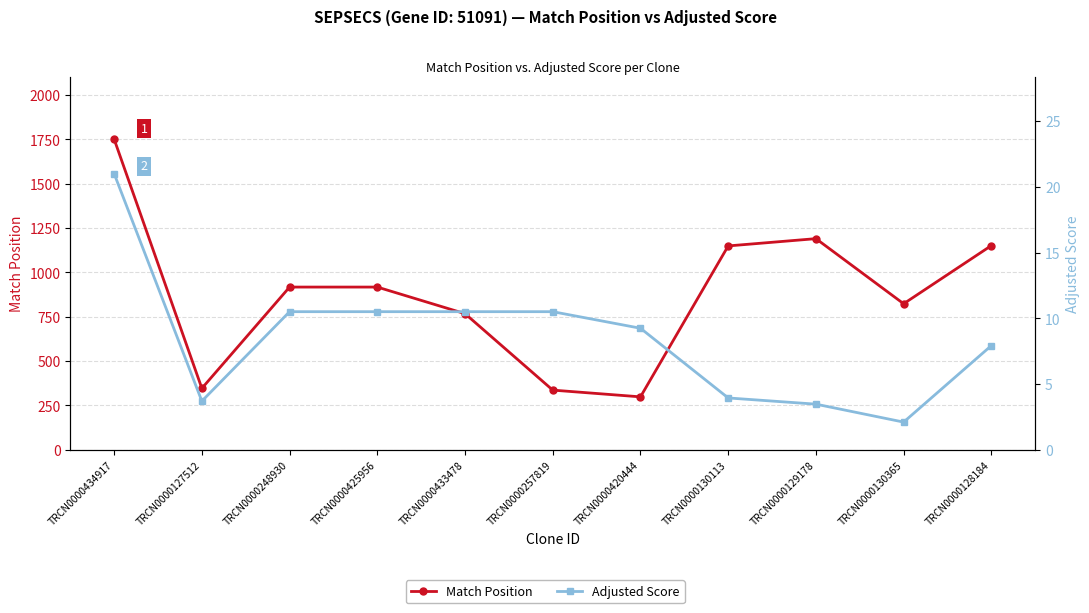

What is the label of the 9th point from the left?

TRCN0000129178